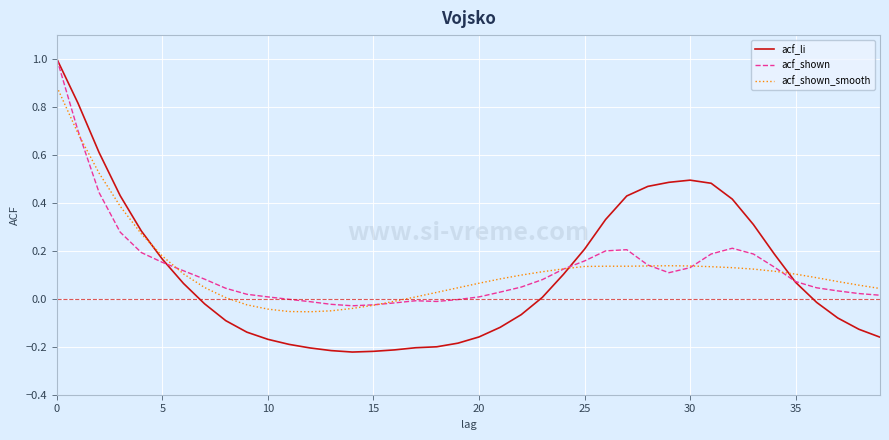

What is the maximum value shown in the chart?

1.0